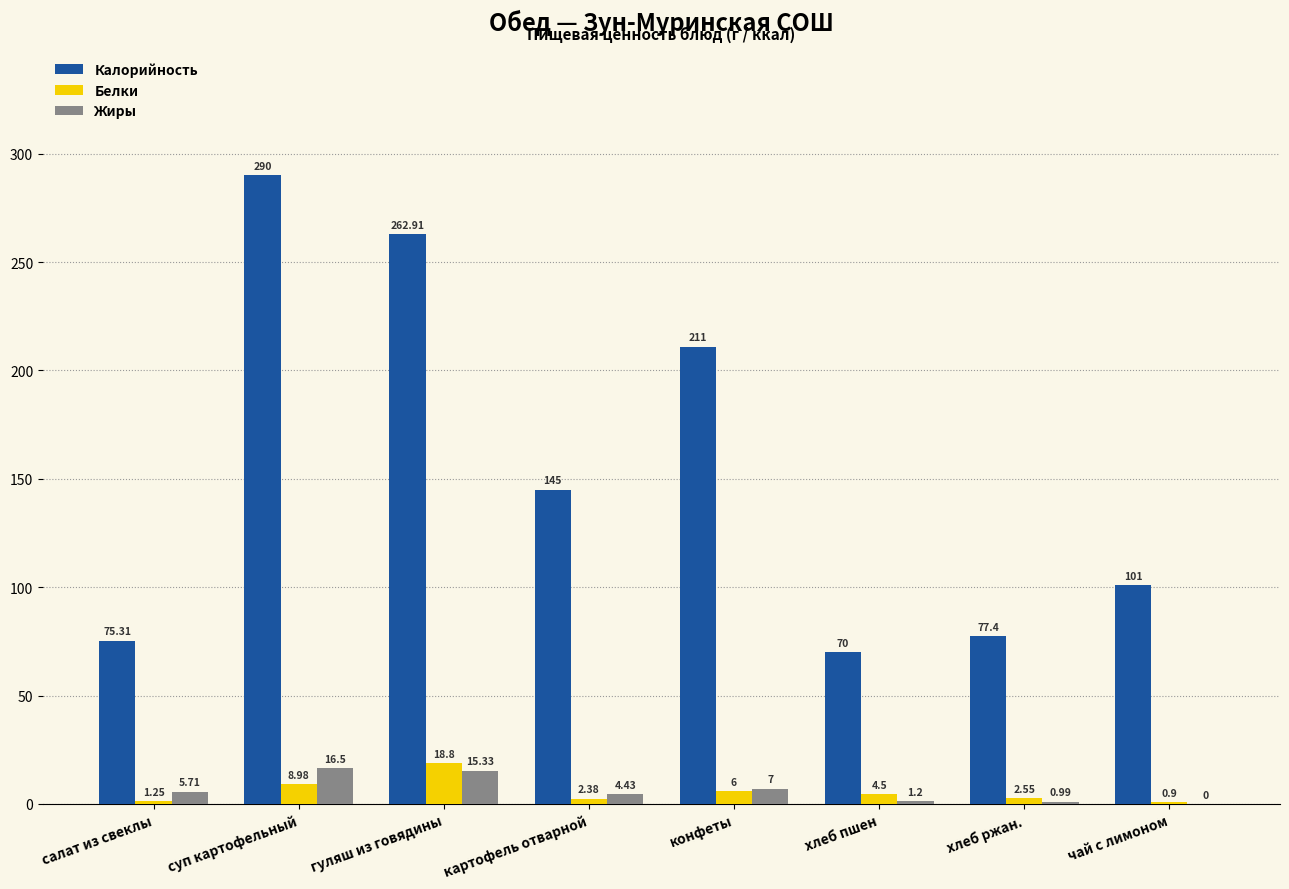

How many values in Жиры are above zero?

7